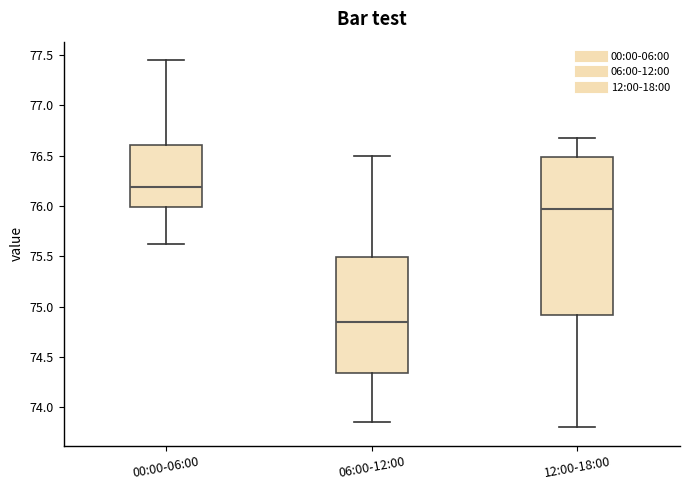

Where is the lower edge of the box for 12:00-18:00 on the y-axis? The values are not printed on the chart, so give them approximately, as read against the axis.

74.90